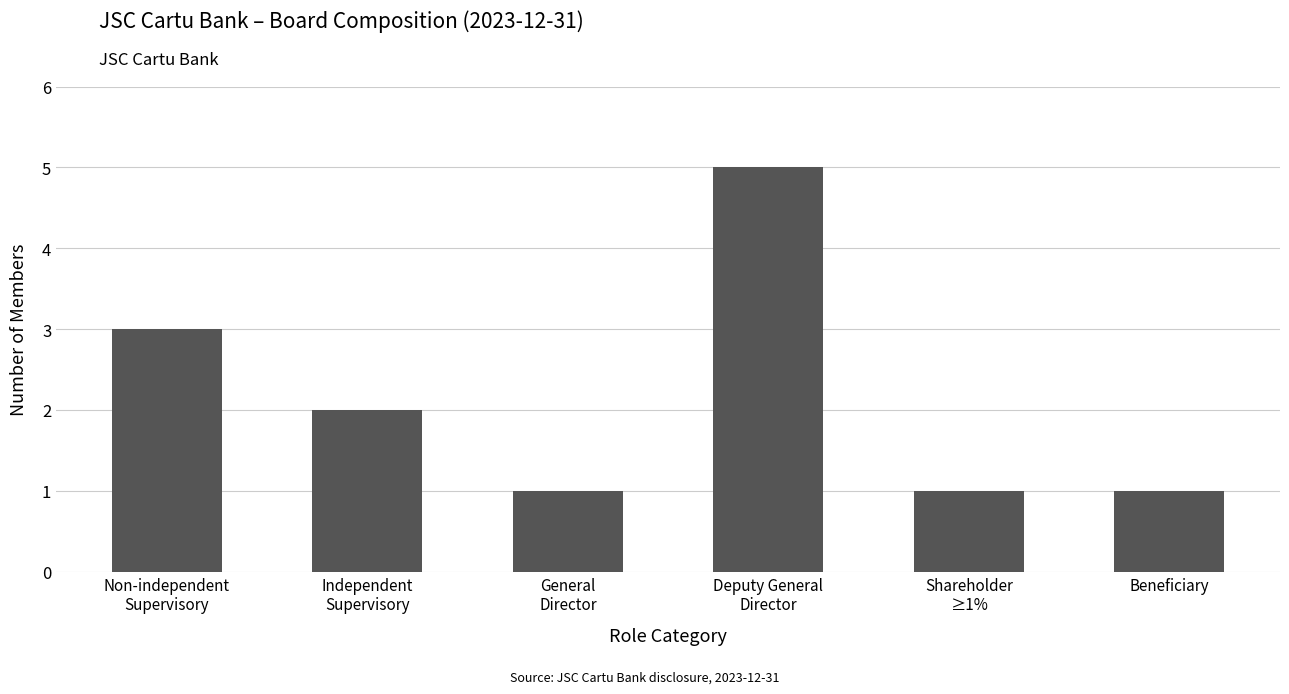

What is the value of the 5th bar from the left?

1